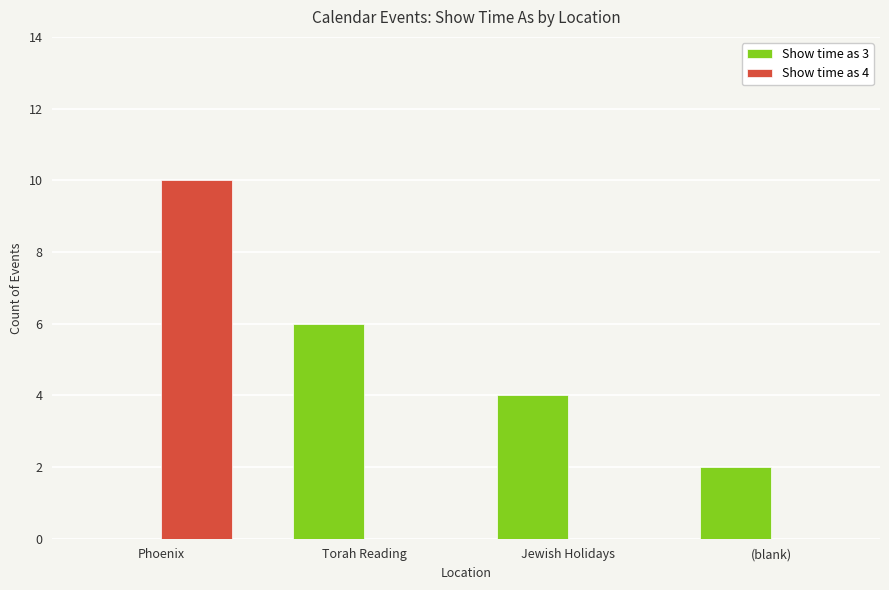

At which category is the sum across all series the highest?

Phoenix